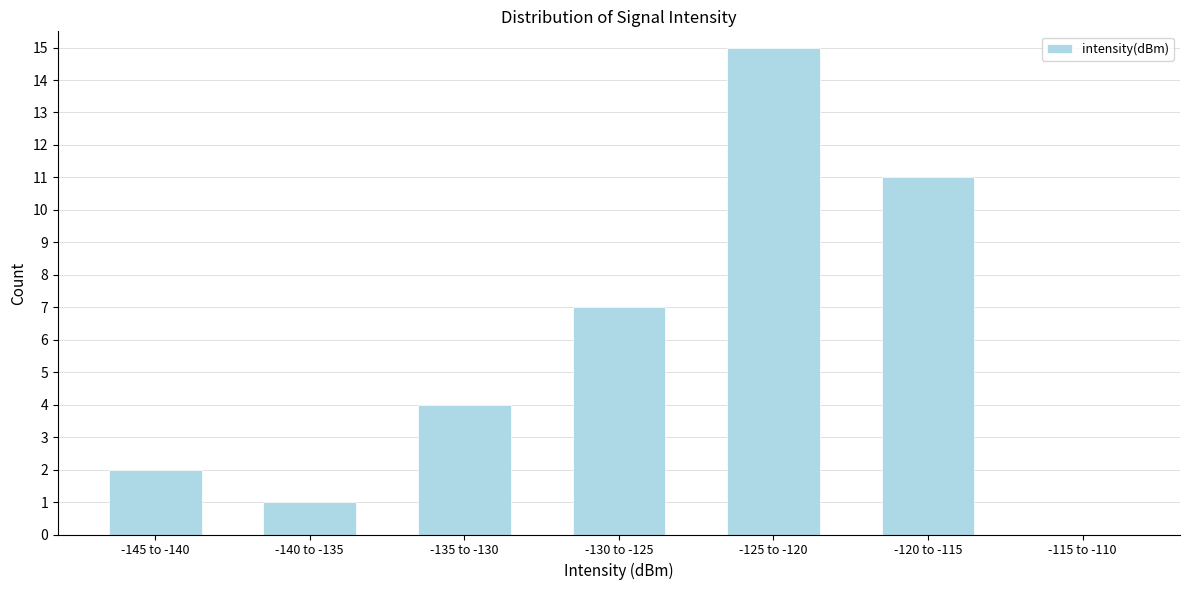

Reading left to right, extract all data points from this chart.

-145 to -140=2	-140 to -135=1	-135 to -130=4	-130 to -125=7	-125 to -120=15	-120 to -115=11	-115 to -110=0